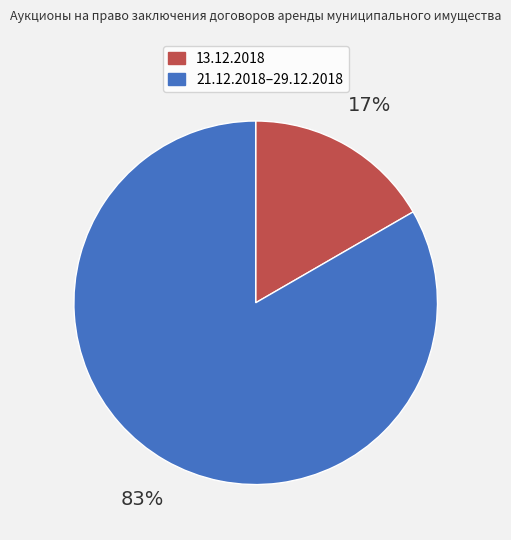

Which slice is the smallest?

13.12.2018